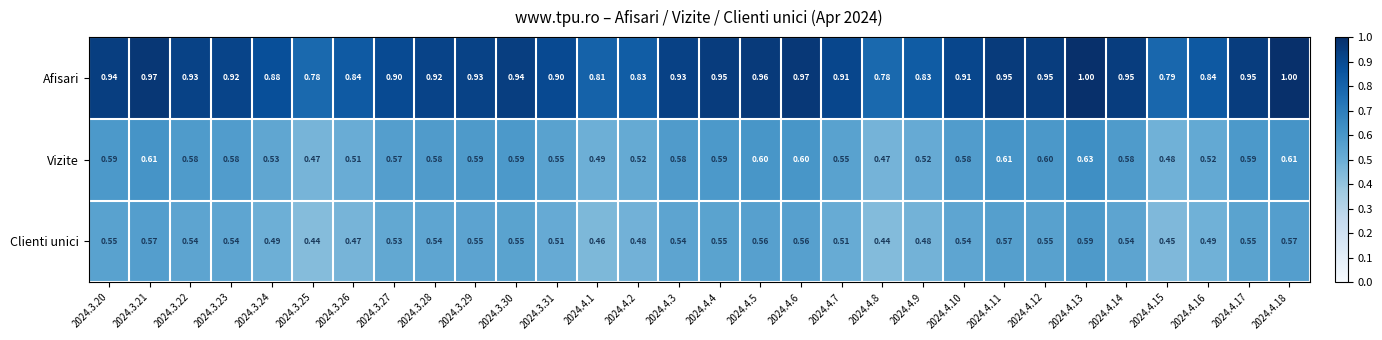

Rank the series by their maximum value, from lowest to highest.

Clienti unici, Vizite, Afisari